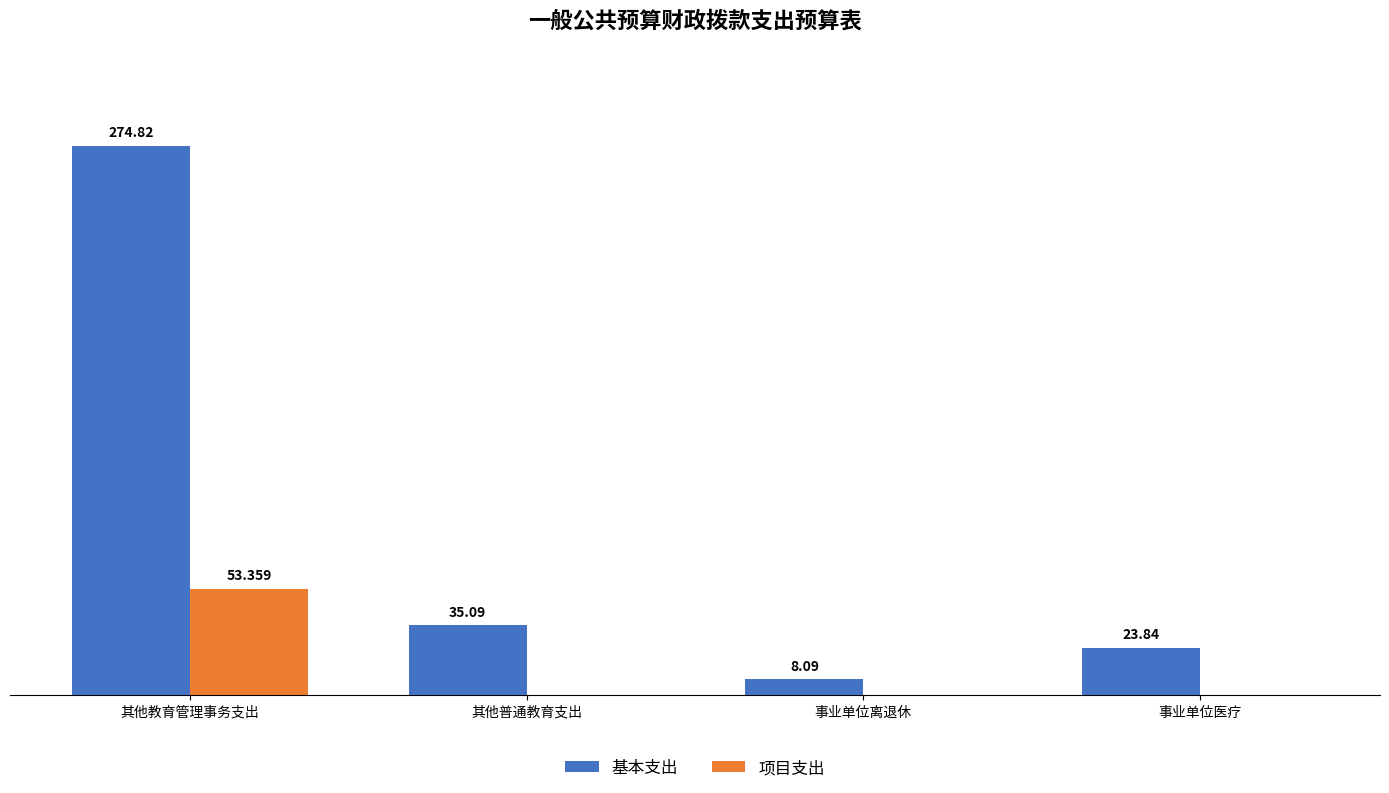

Is the value of 基本支出 at 事业单位离退休 greater than the value of 项目支出 at 事业单位离退休?

Yes